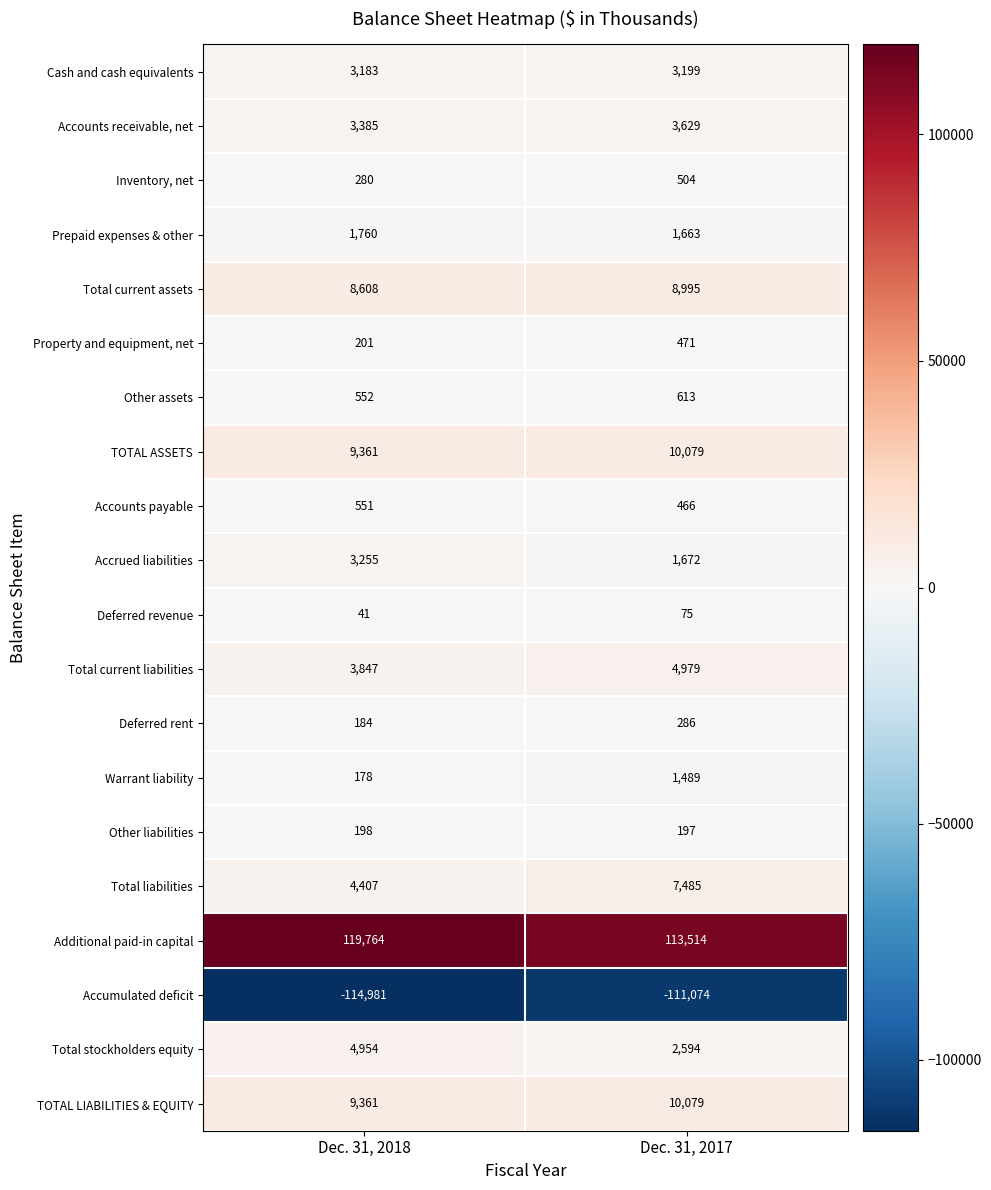

Rank the categories by Total current liabilities value from lowest to highest.

Dec. 31, 2018, Dec. 31, 2017